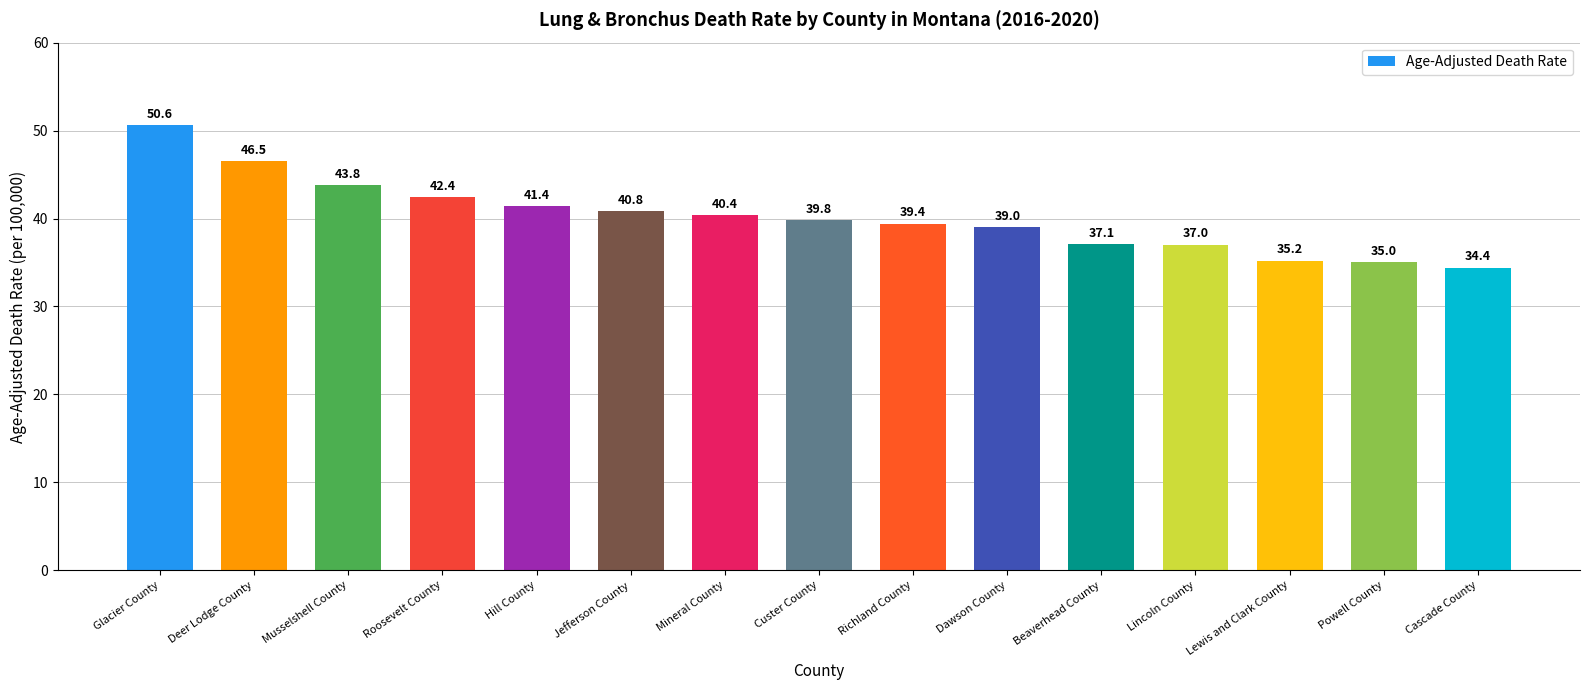

How many data points are less than 39?

5